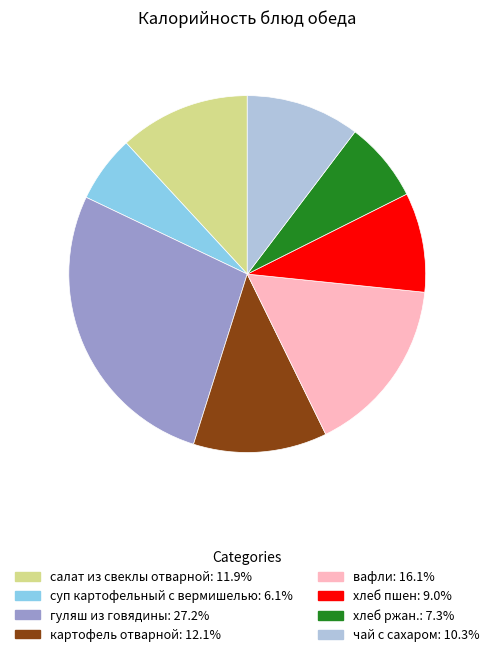

True or false: хлеб пшен accounts for 1% of the total.

False